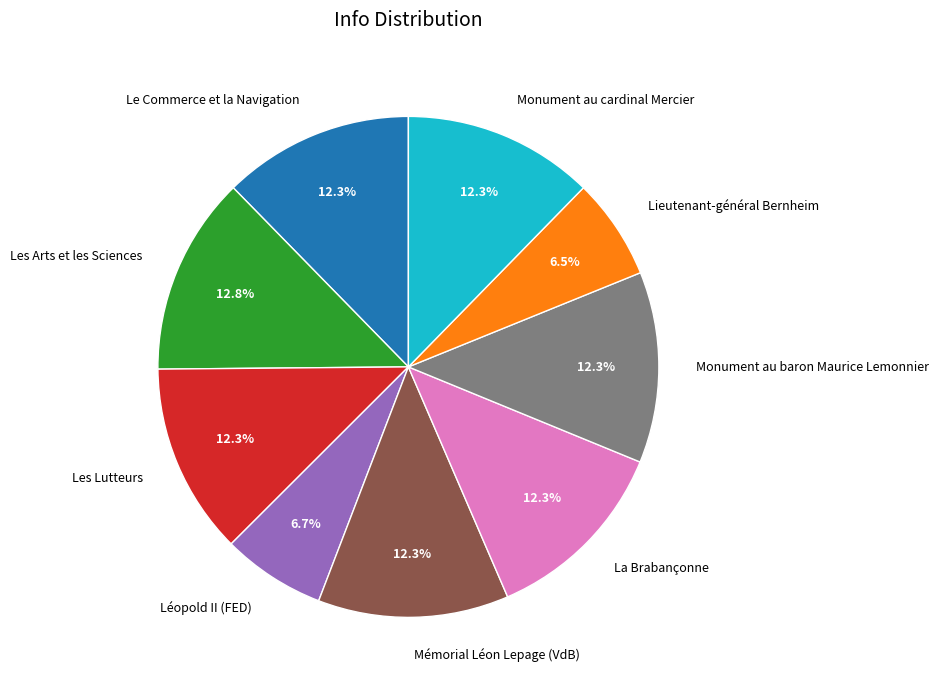

To the nearest percent, what is the difference between the largest and smallest slice percentages?

6%